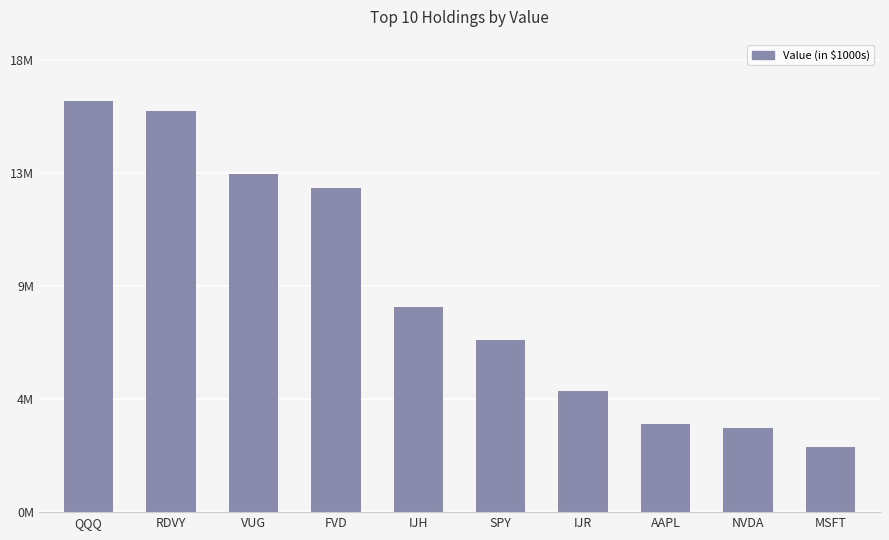

Are the bars horizontal?

No